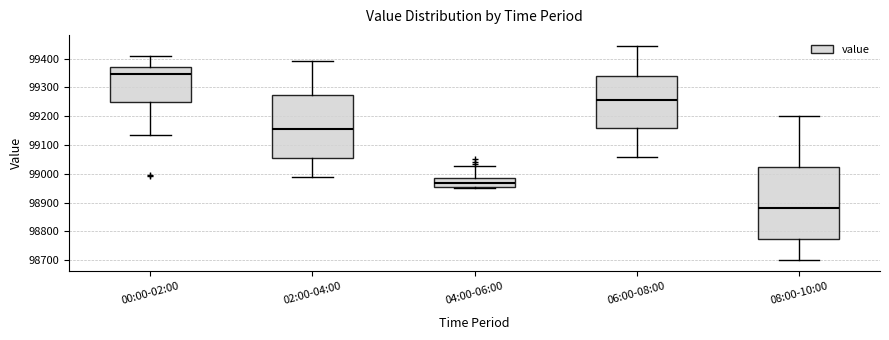

Which box is the tallest, from its lower edge to its upper edge?

08:00-10:00